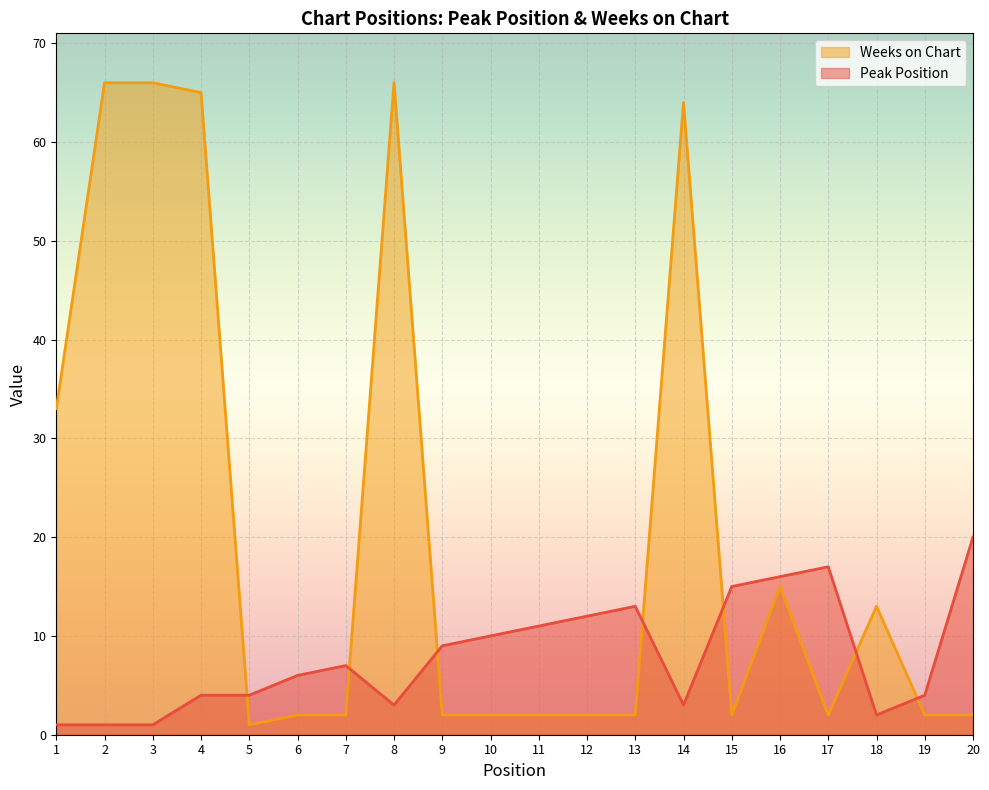

The value of Weeks on Chart at 4 is 107. True or false?

False